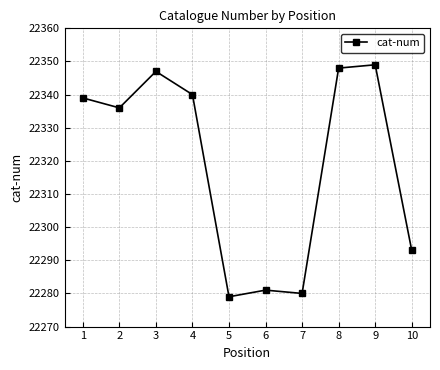

How many data points does each series have?

10